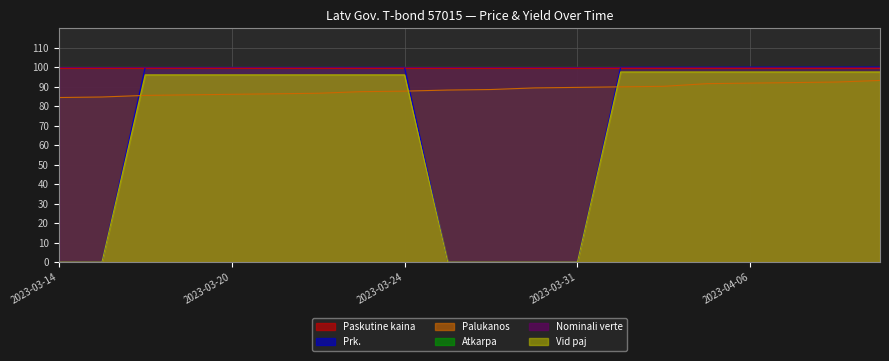

At which category is the sum across all series the highest?

2023-04-13